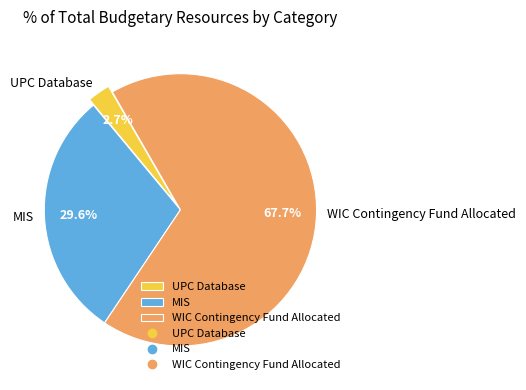

To the nearest percent, what is the difference between the MIS and WIC Contingency Fund Allocated slice percentages?

38%